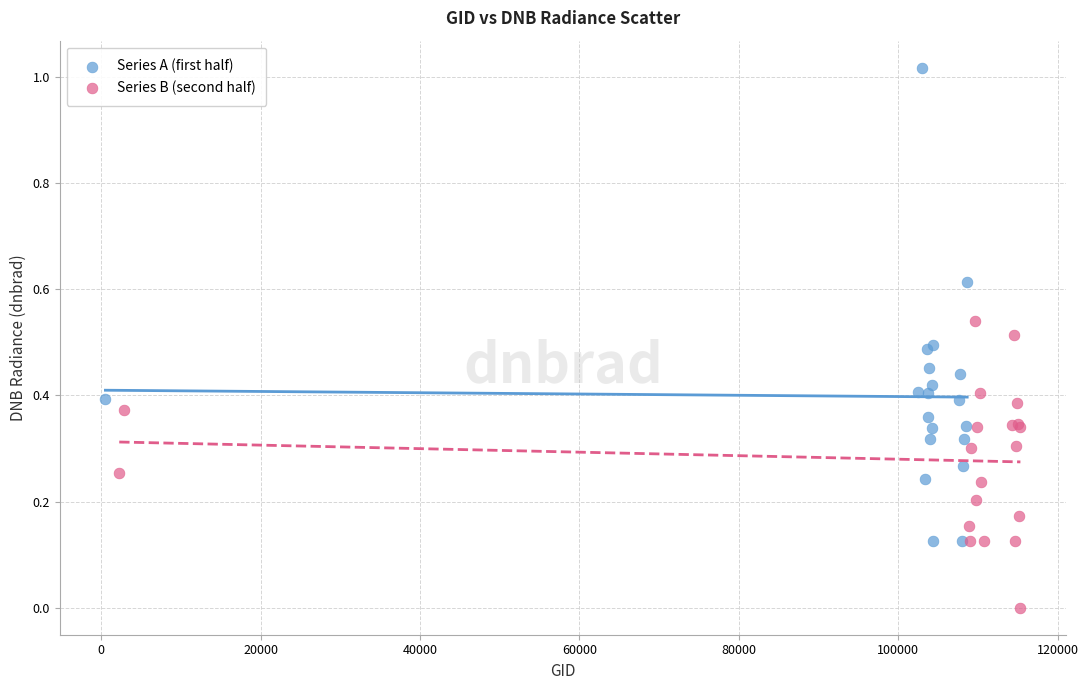

Which series contains the highest Y value?

Series A (first half)